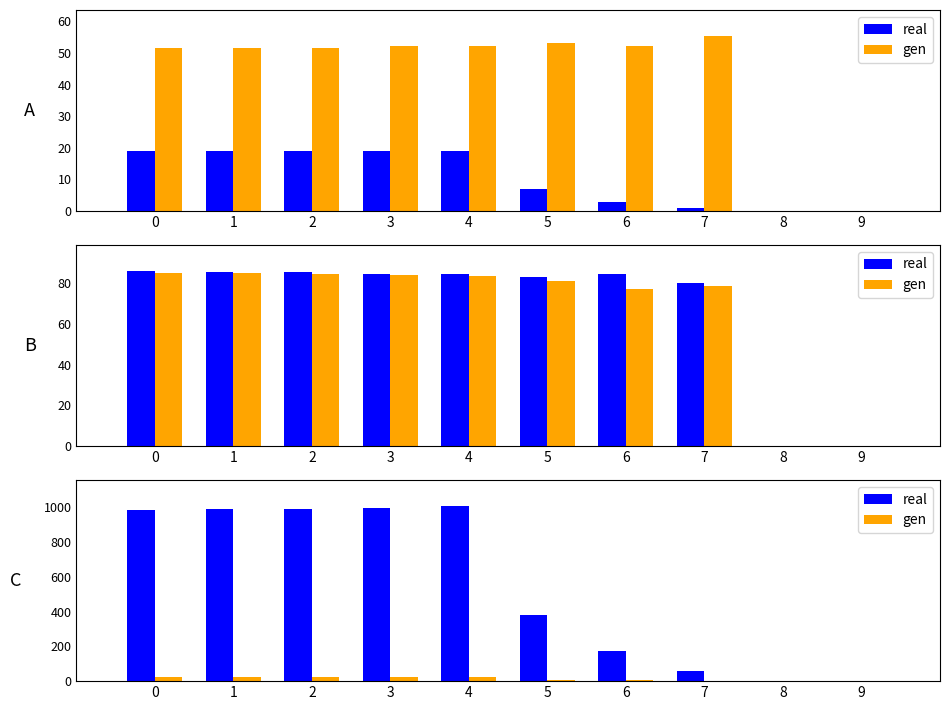

What is the difference between the real values at 9 and 6?

171.4